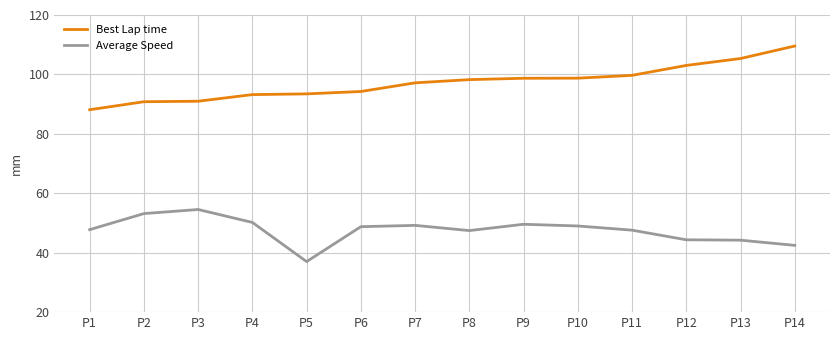

Is it true that Best Lap time equals 98.2 at P8?

True